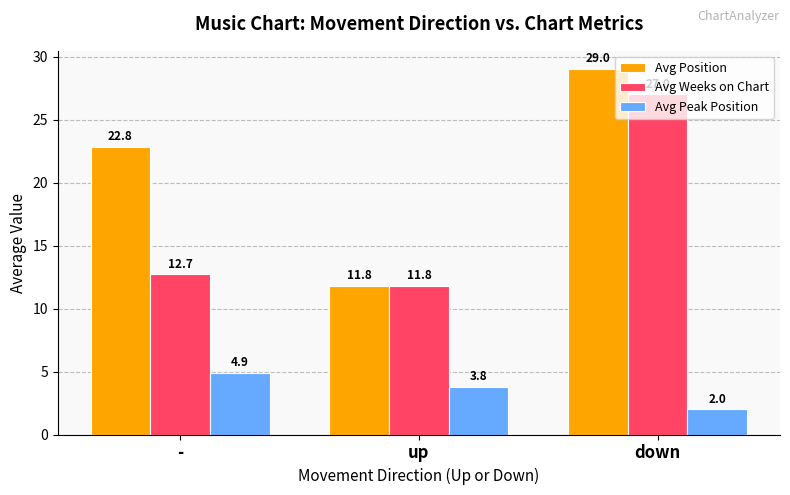

Which series has the widest spread of values?

Avg Position